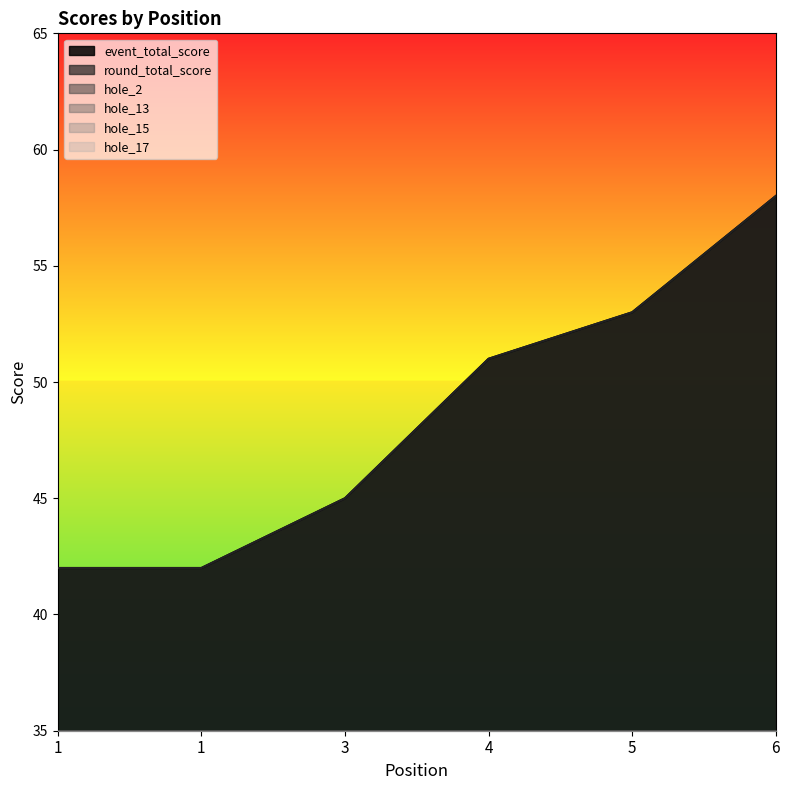

The value of round_total_score at 1 is 42. True or false?

True